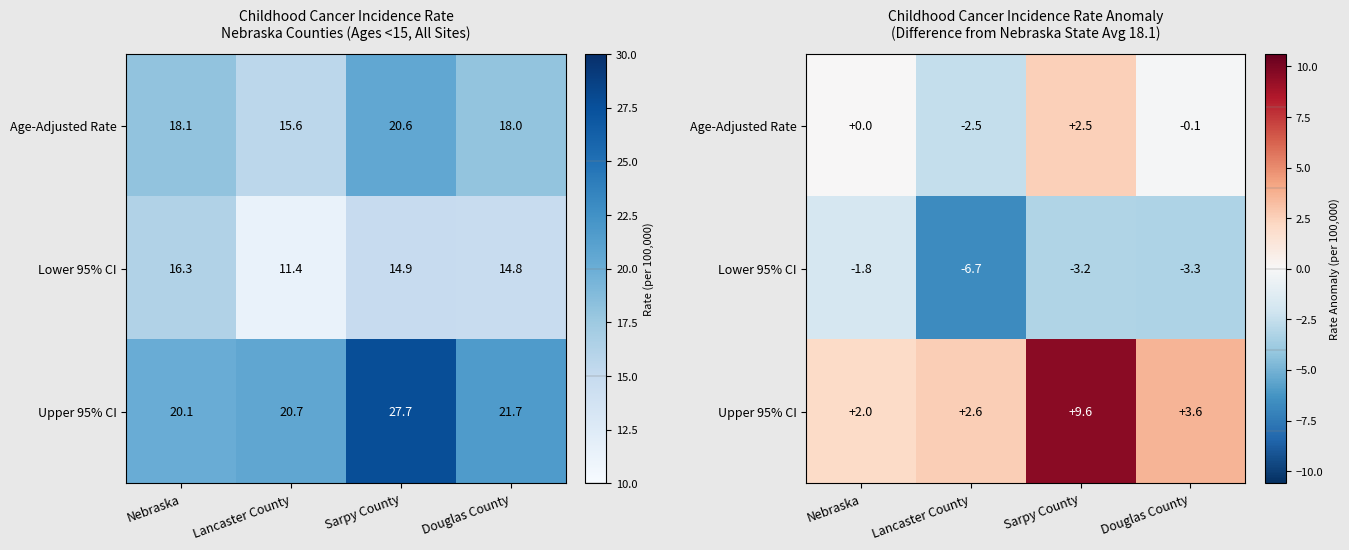

True or false: Lower 95% CI has a value of -1.7 at Lancaster County.

False